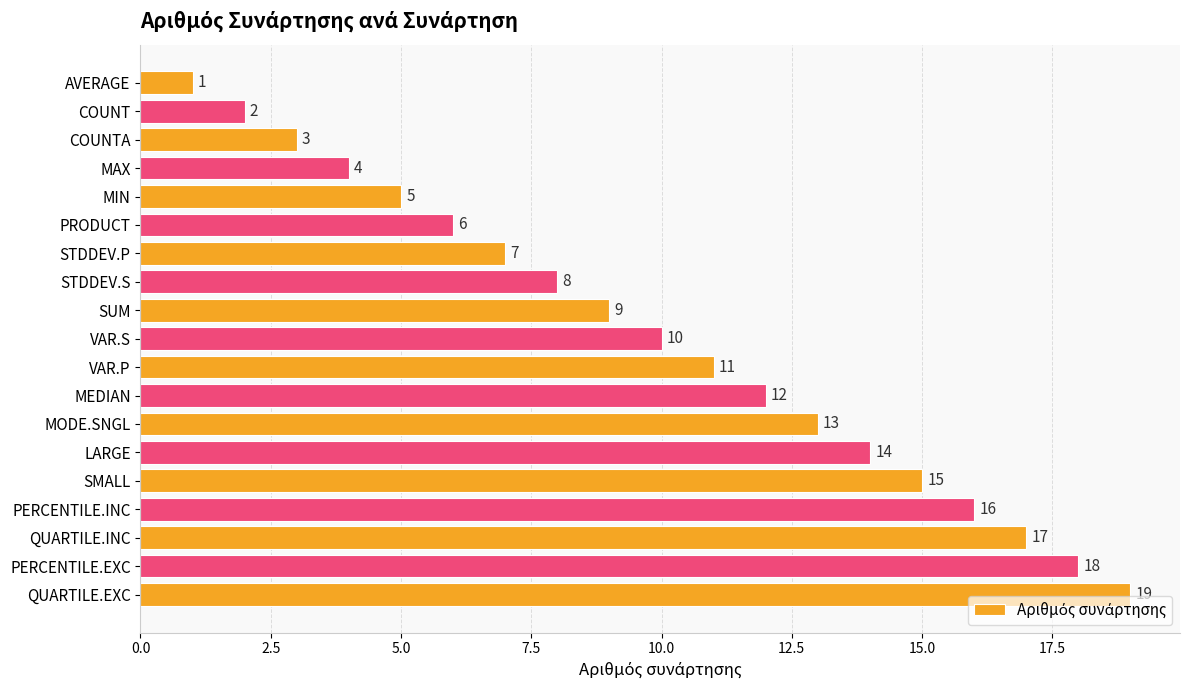

Between QUARTILE.INC and STDDEV.P, which is larger?

QUARTILE.INC